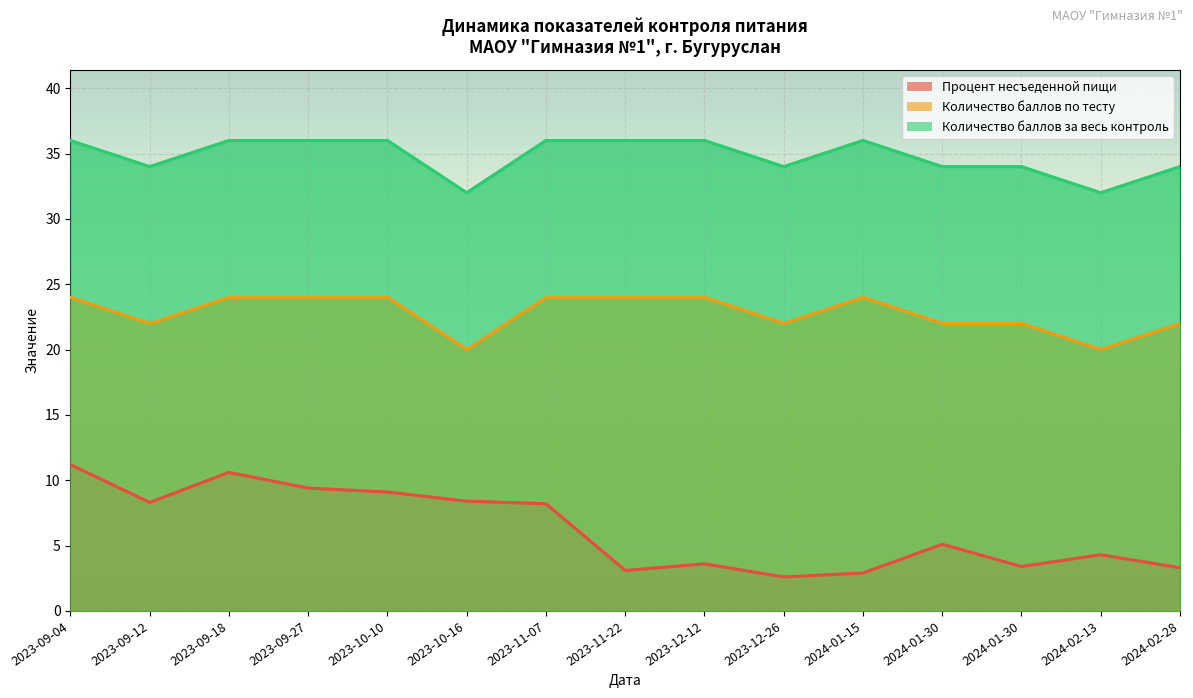

True or false: Количество баллов по тесту and Процент несъеденной пищи cross at least once.

False